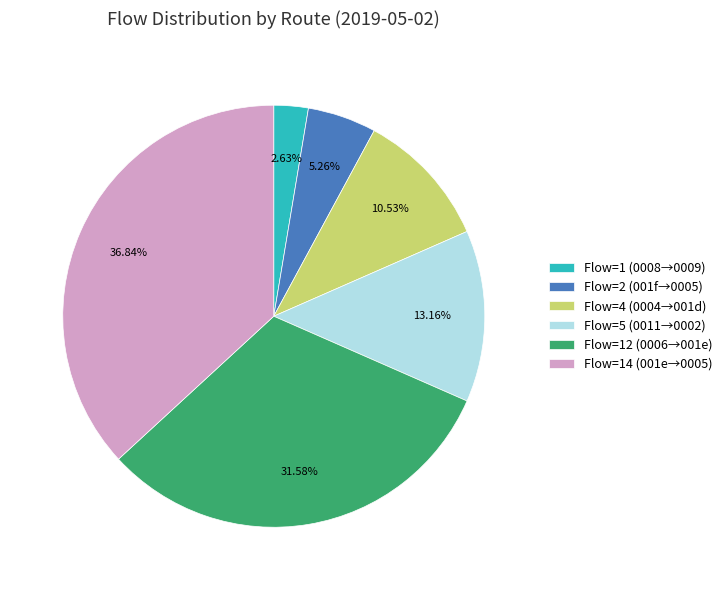

Rank the categories by value from highest to lowest.

Flow=14 (001e→0005), Flow=12 (0006→001e), Flow=5 (0011→0002), Flow=4 (0004→001d), Flow=2 (001f→0005), Flow=1 (0008→0009)